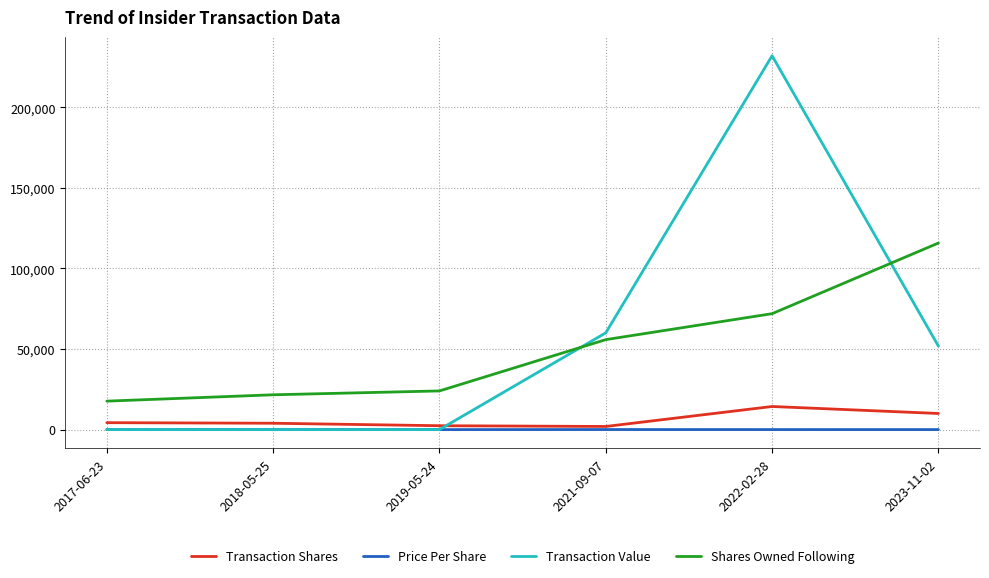

List the series in order of their peak value, highest first.

Transaction Value, Shares Owned Following, Transaction Shares, Price Per Share